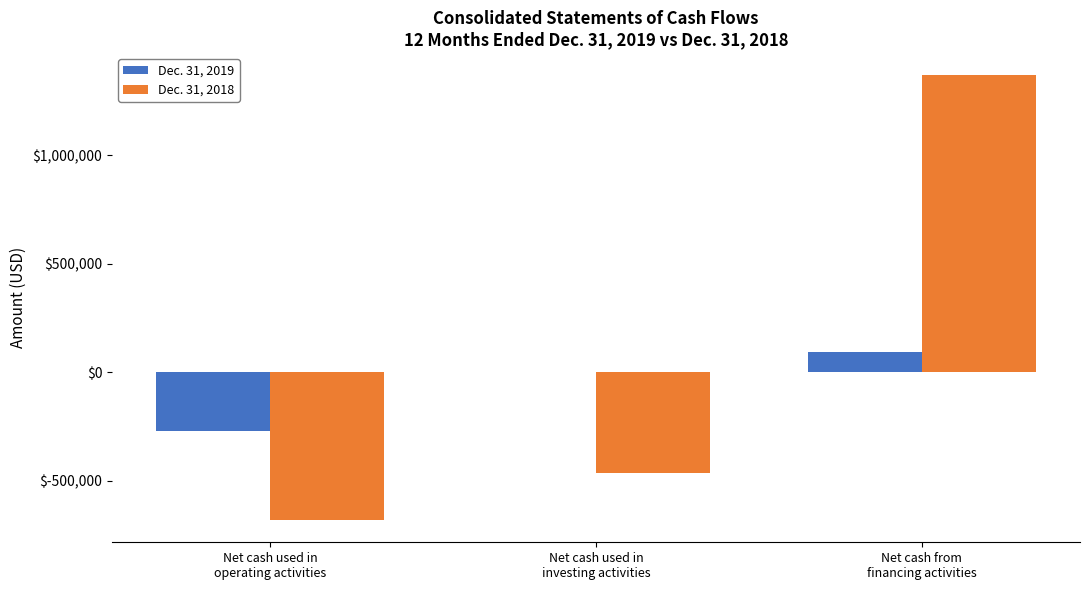

Reading left to right, transcribe all the data shown in this chart.

Dec. 31, 2019: -272482	-1969	93768
Dec. 31, 2018: -682047	-465772	1367425